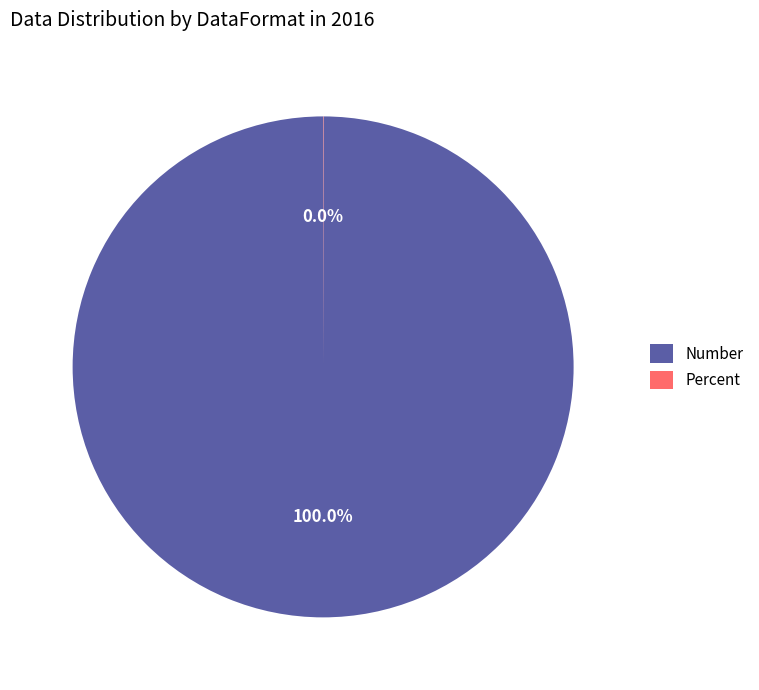

Which category has the biggest portion of the pie?

Number